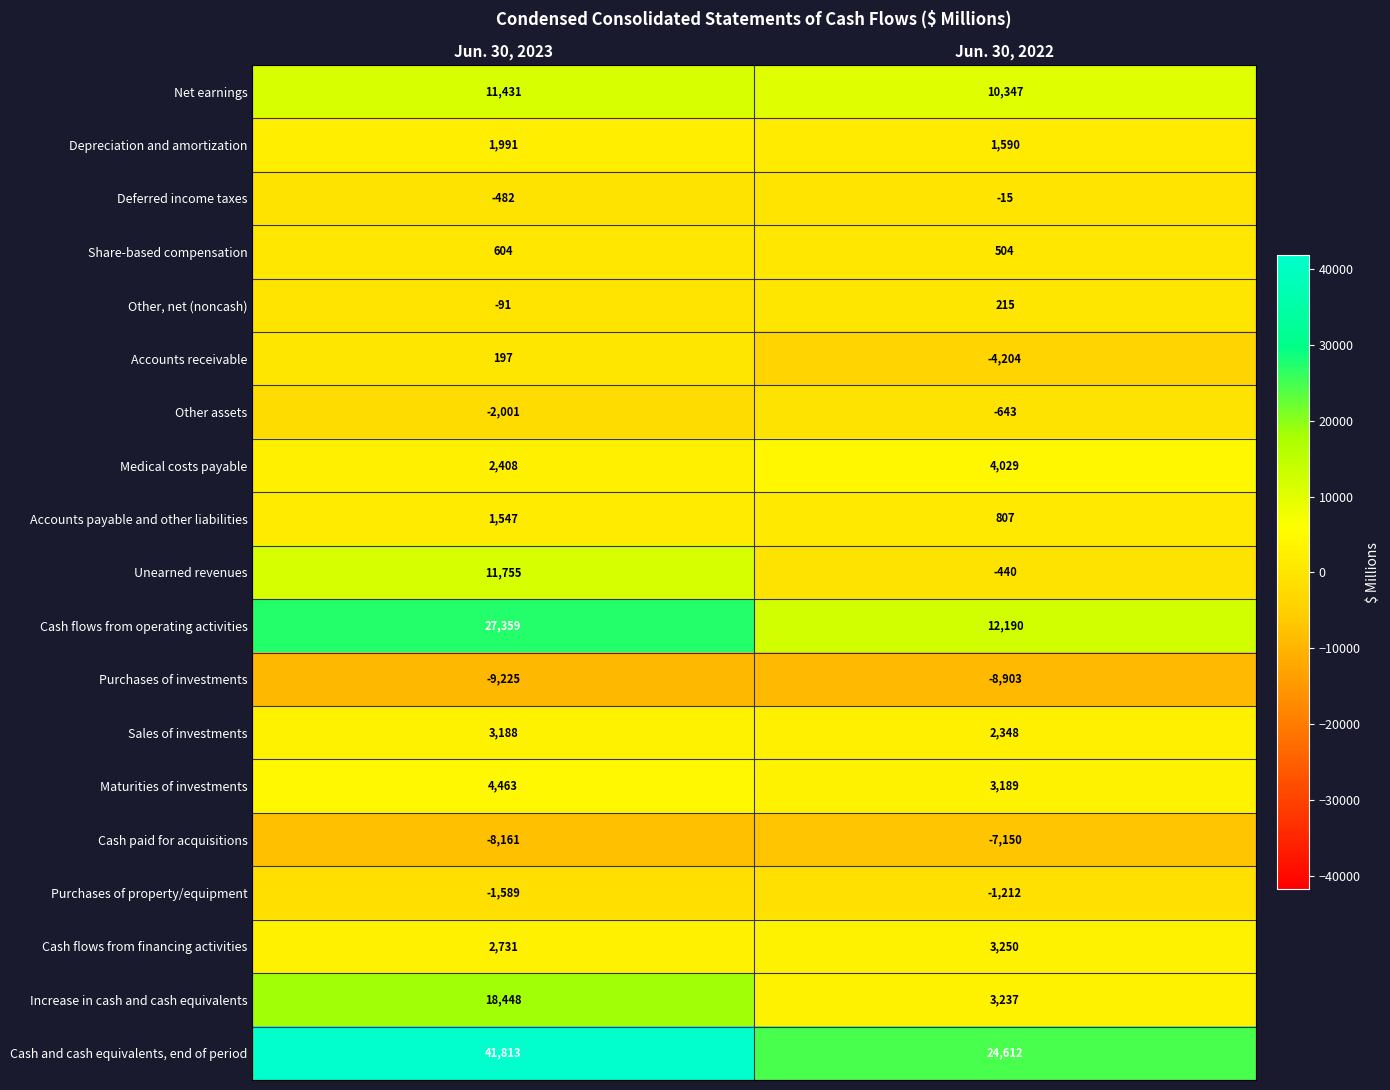

At how many categories does at least one series exceed 22036?

2